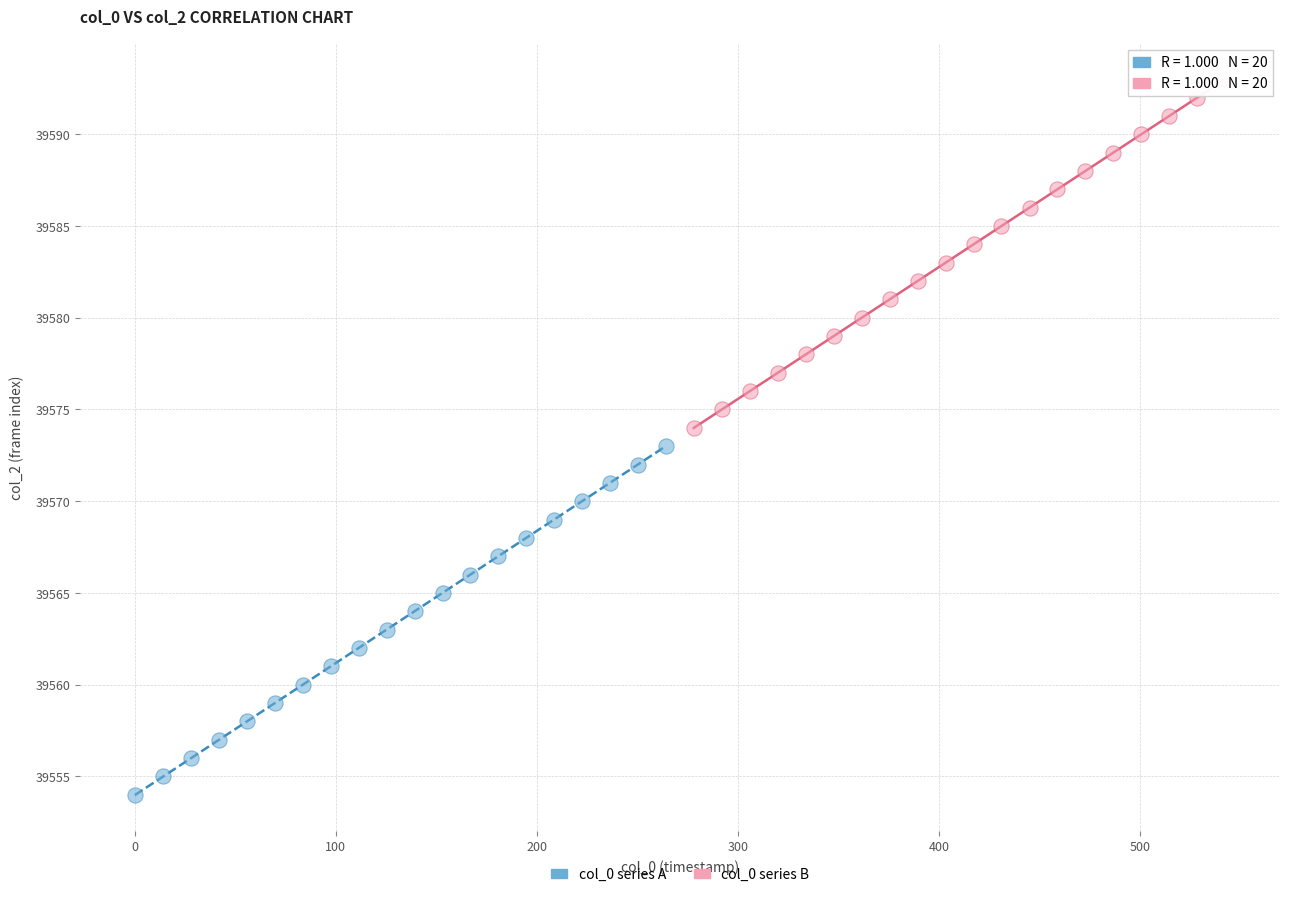

Which series reaches the maximum Y coordinate?

col_0 series B